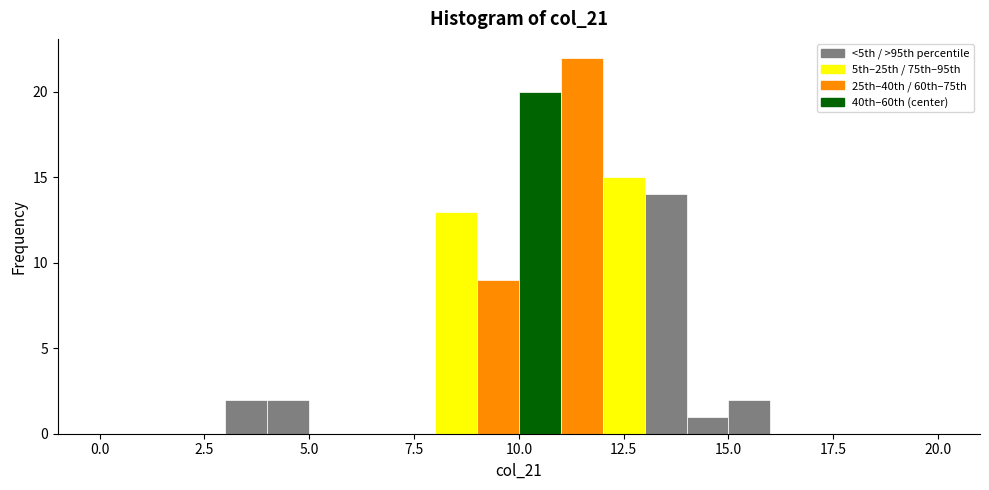

Read against the x-axis, roughly where is the centre of the tallest bar?

11.5